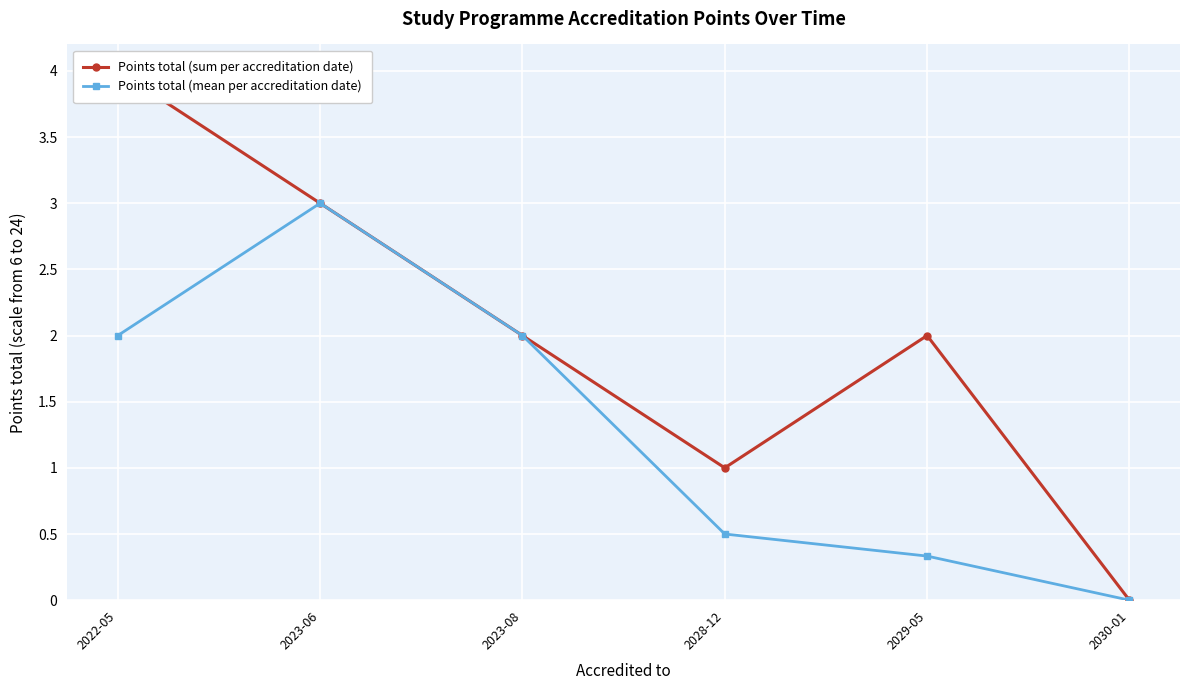

True or false: Points total (sum per accreditation date) has a value of 5.4 at 2022-05.

False